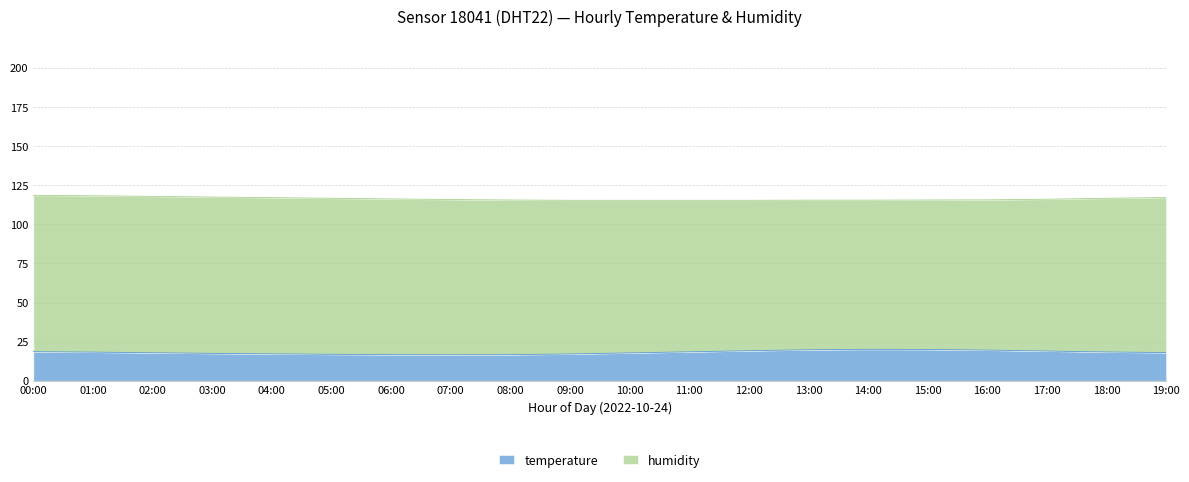

Is it true that the value at 06:00 is 16.7?

True